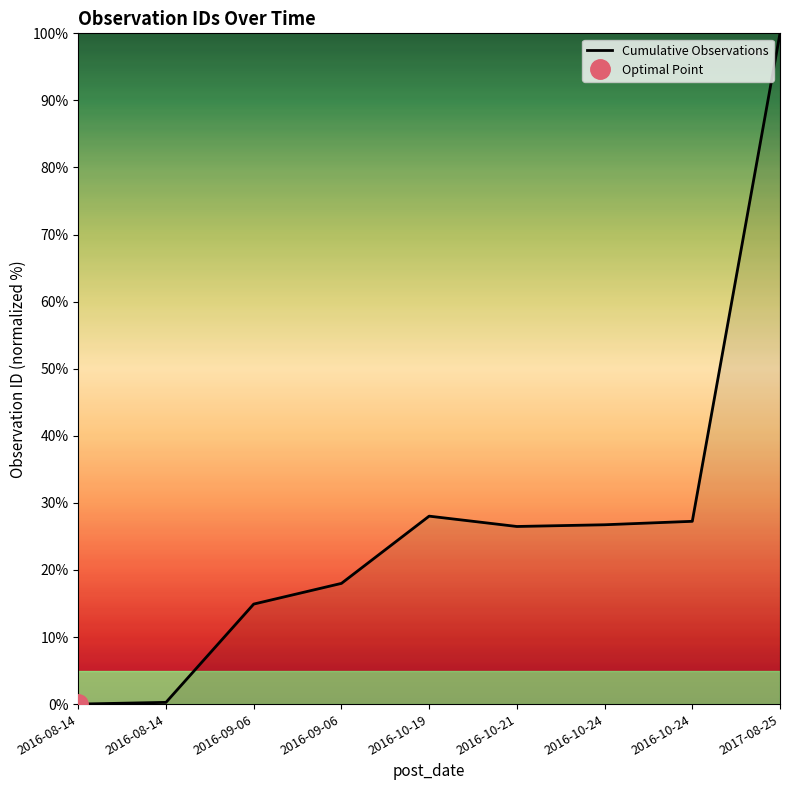

Is it true that the value at 2016-09-06 is 14.9?

True